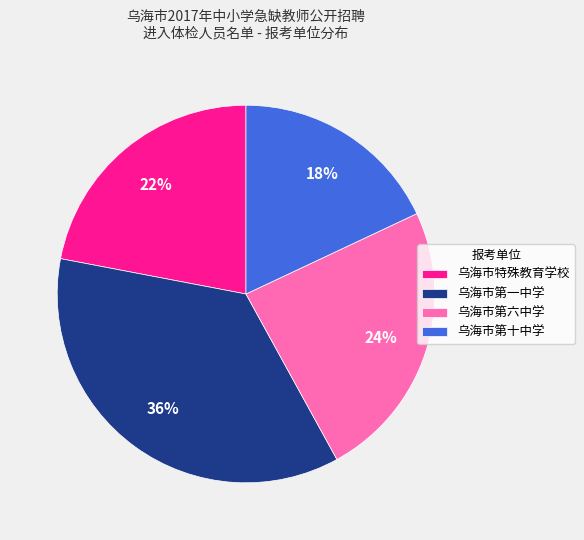

To the nearest percent, what is the average slice percentage?

25%